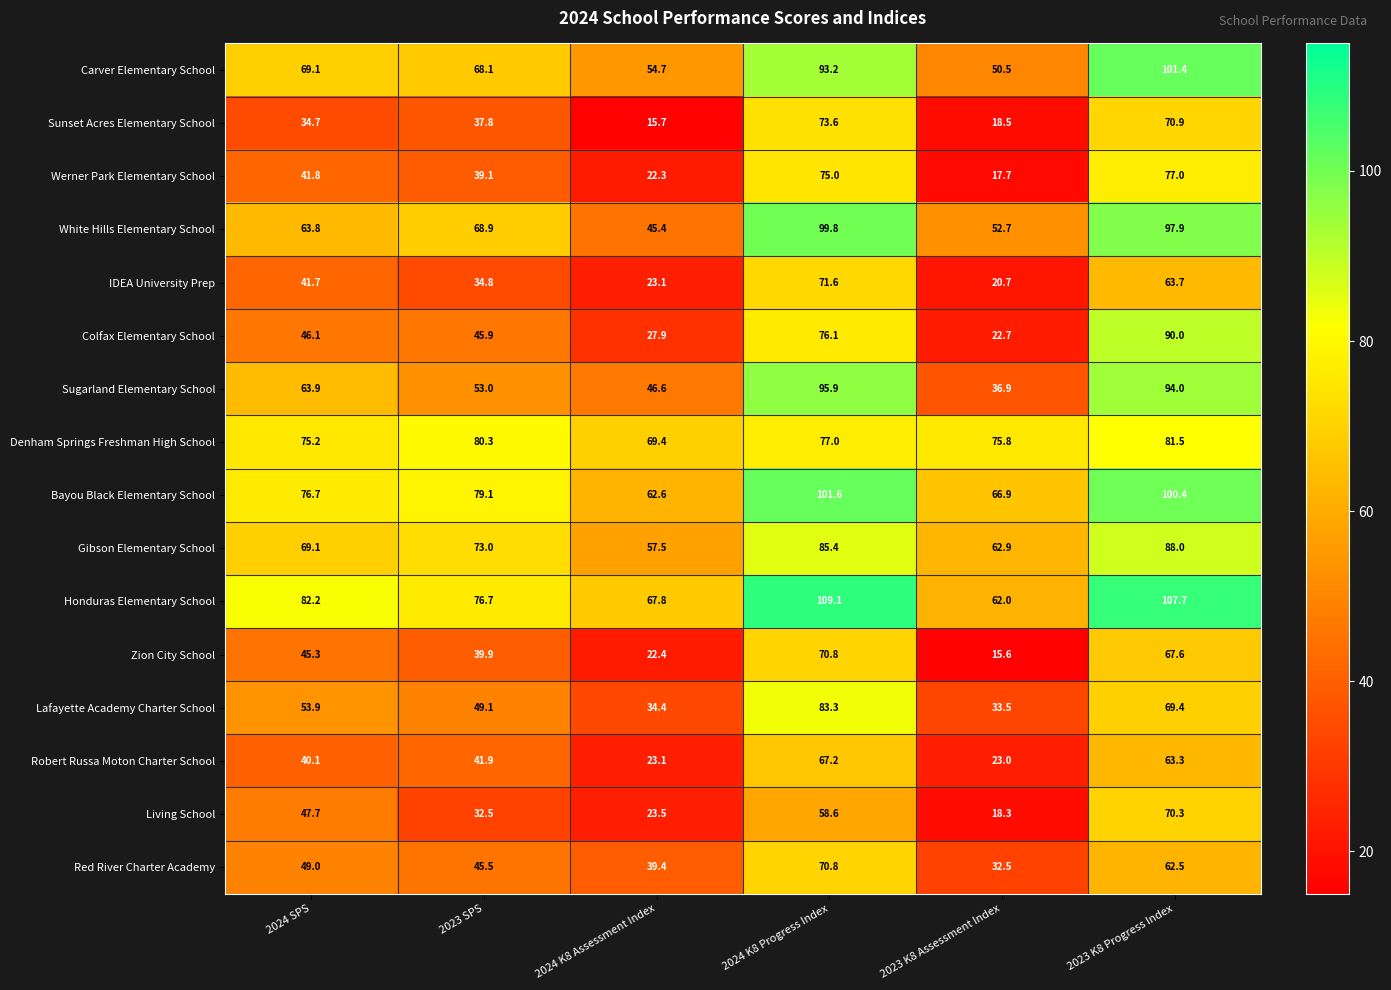

Which series has the largest total across all categories?

Honduras Elementary School